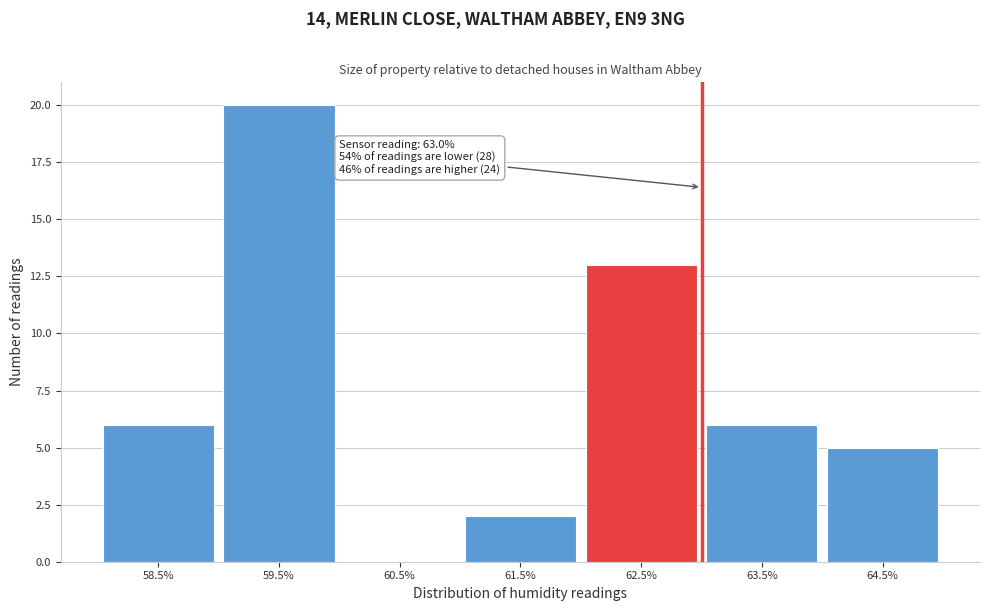

Reading right to left, transcribe all the data shown in this chart.

64.5%=5	63.5%=6	62.5%=13	61.5%=2	60.5%=0	59.5%=20	58.5%=6